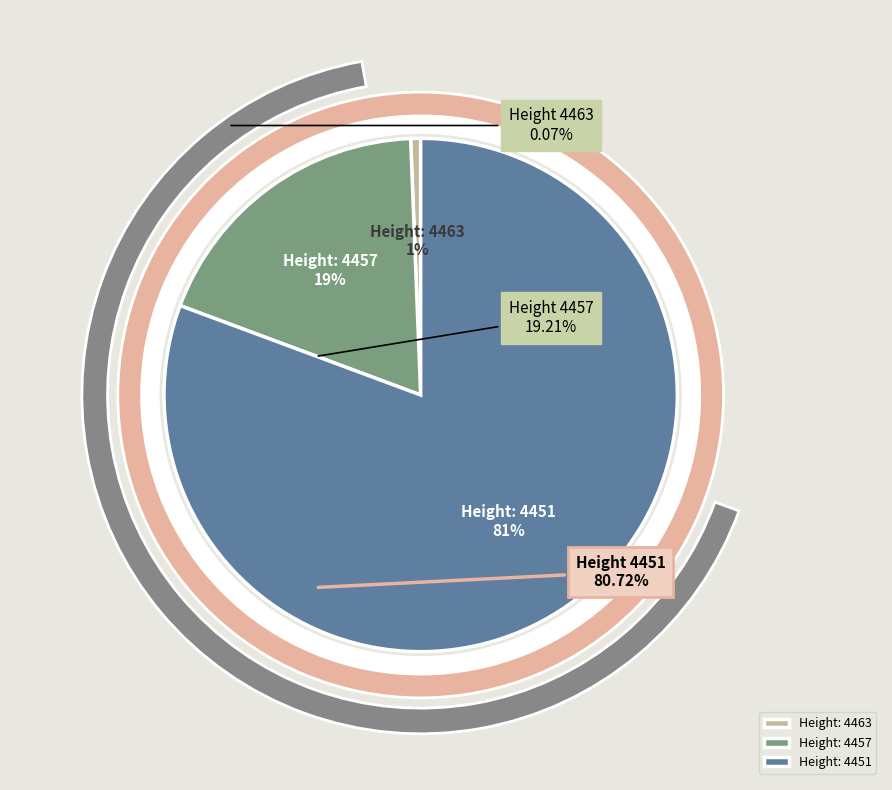

Is the sum of 4463 and 4457 greater than half?

No